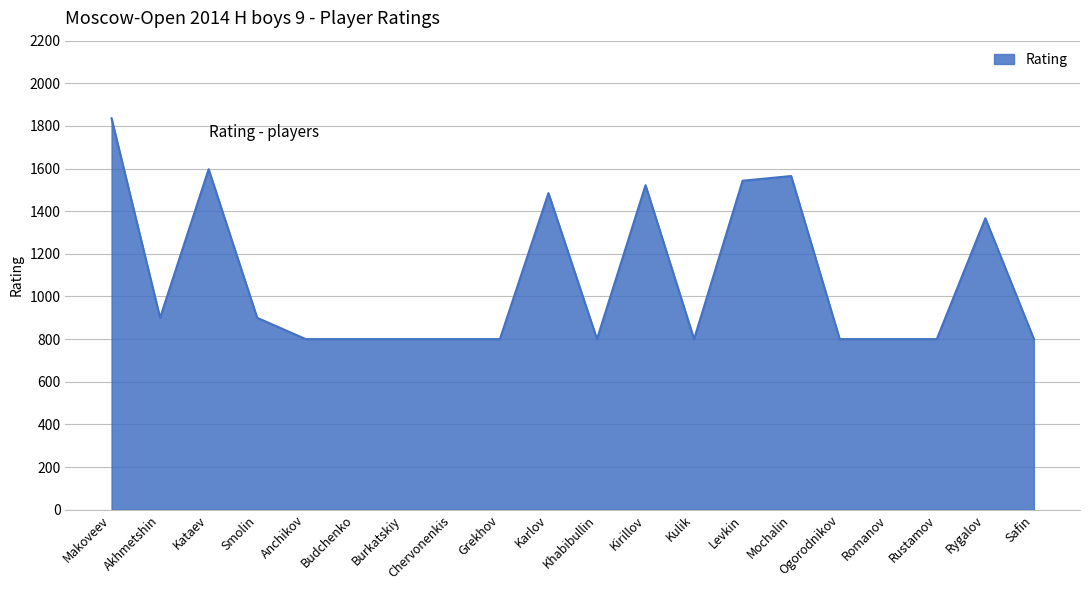

What is the maximum value shown in the chart?

1836